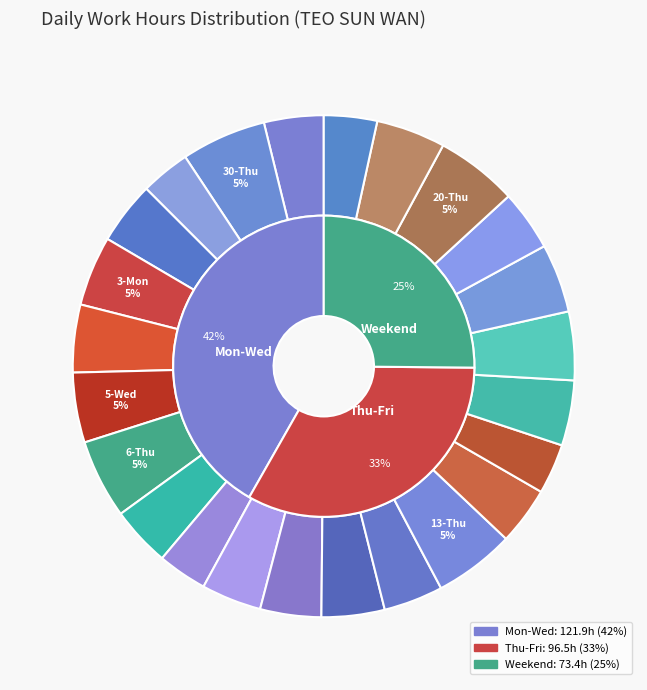

True or false: 6-Thu accounts for 1% of the total.

False